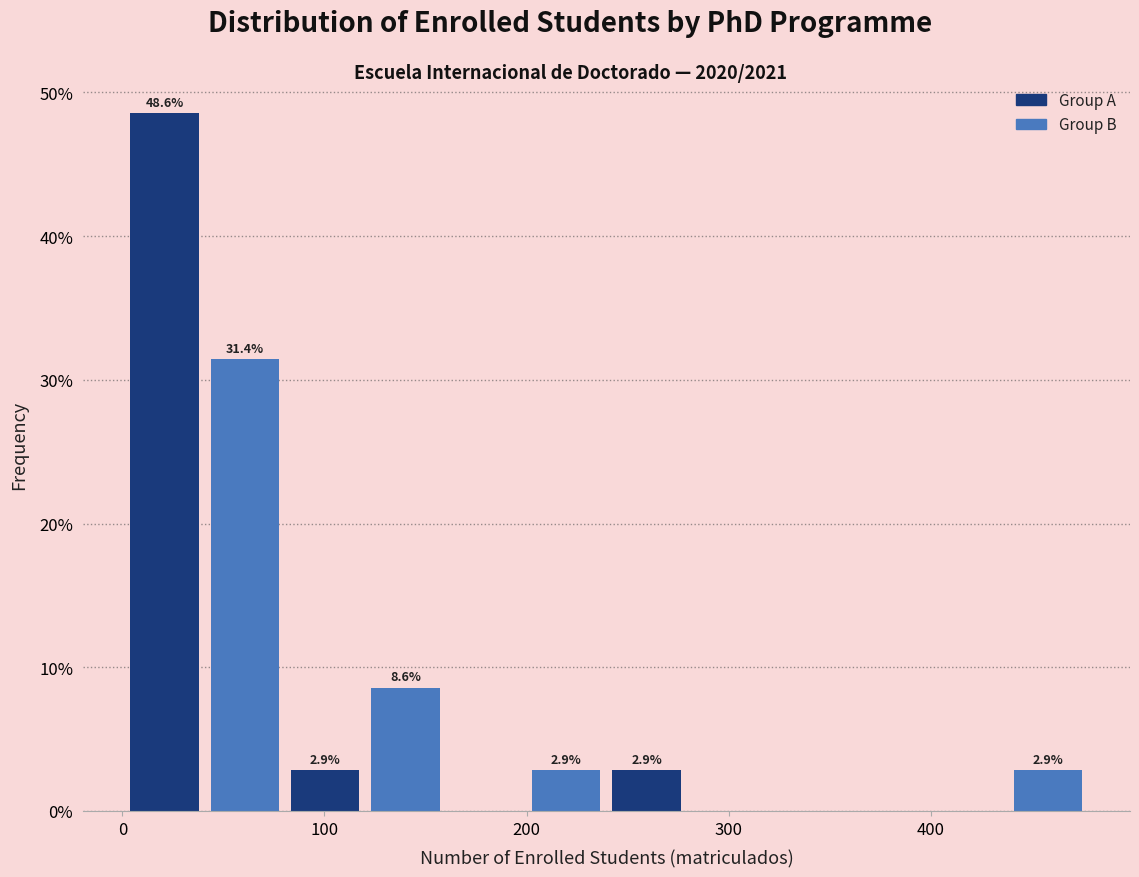

Read against the x-axis, roughly where is the centre of the tallest bar?

20